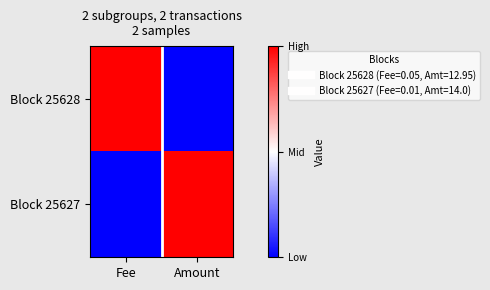

What is the maximum value shown in the chart?

1